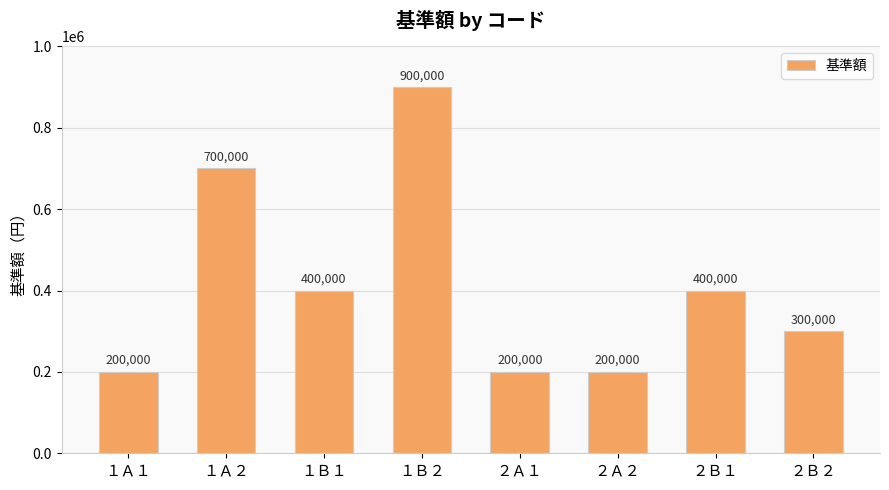

Which has a higher value, ２Ａ２ or ２Ｂ１?

２Ｂ１